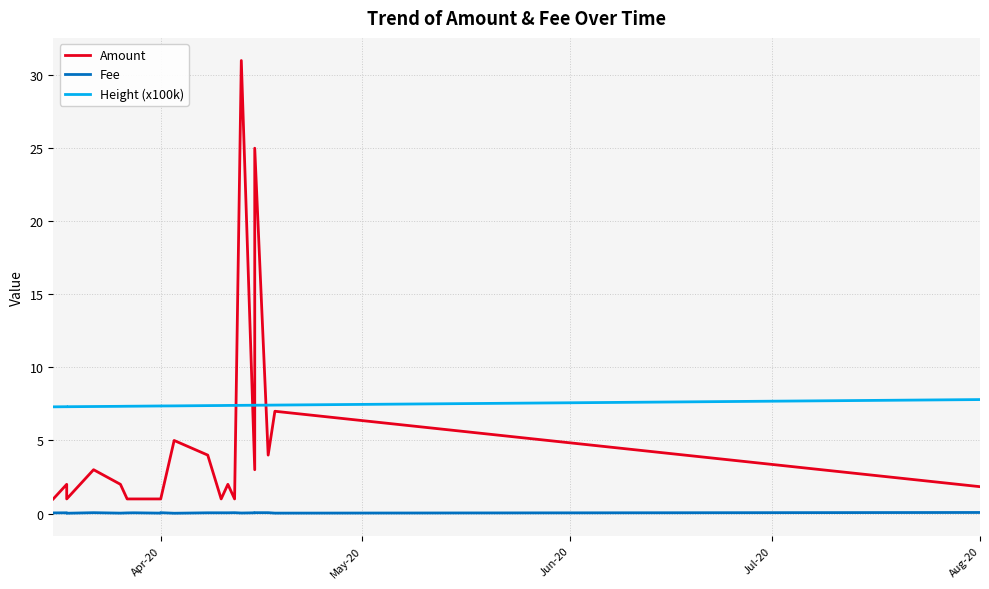

What is the value of the Height (x100k) point at the 19th from the left?

7.4